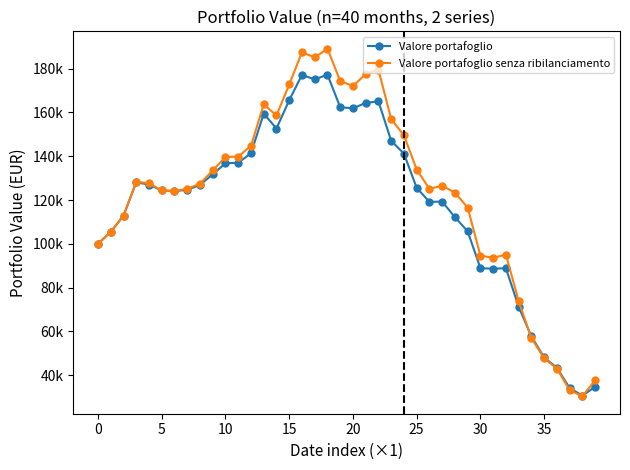

What is the average value of the Valore portafoglio senza ribilanciamento series?

123300.2